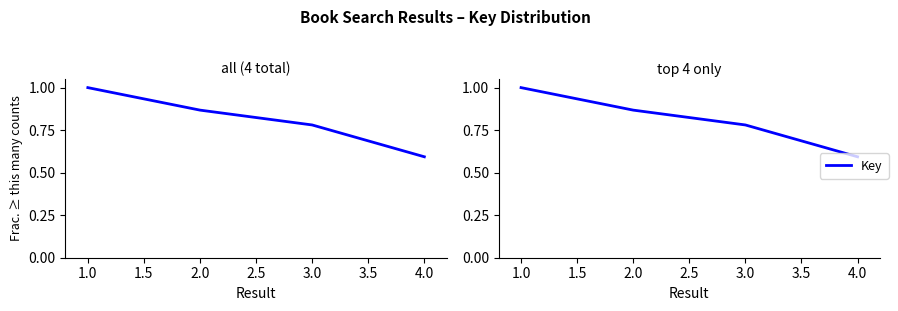

Does the chart display data point markers on the line(s)?

No